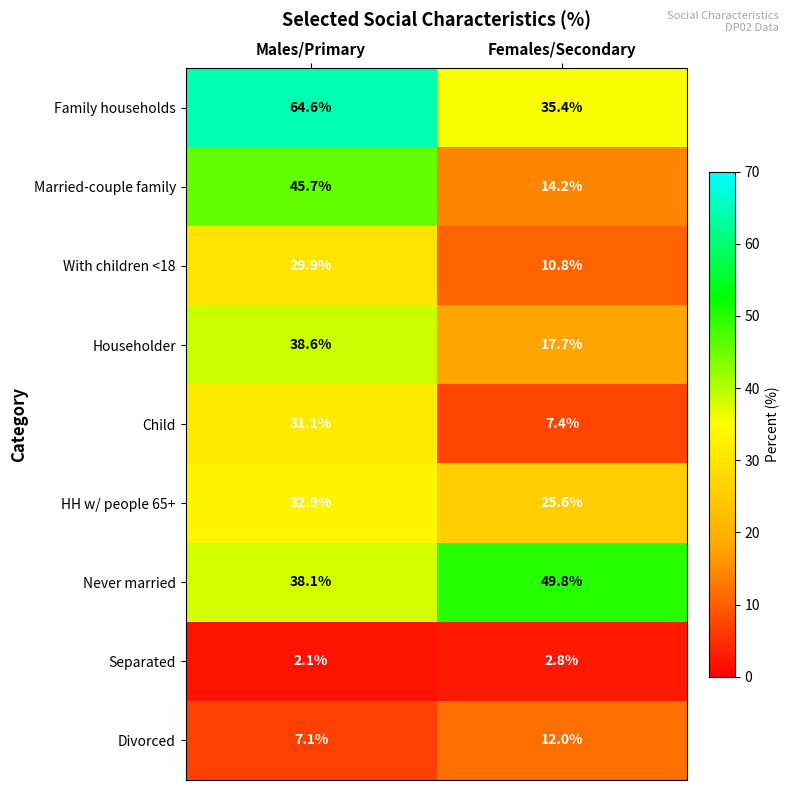

What is the greatest value displayed?

64.6